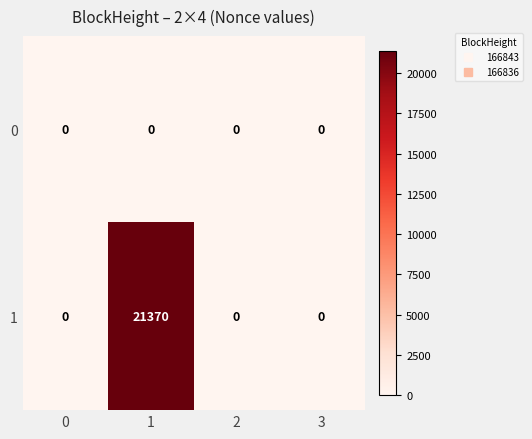

List the series in order of their peak value, lowest first.

0, 1